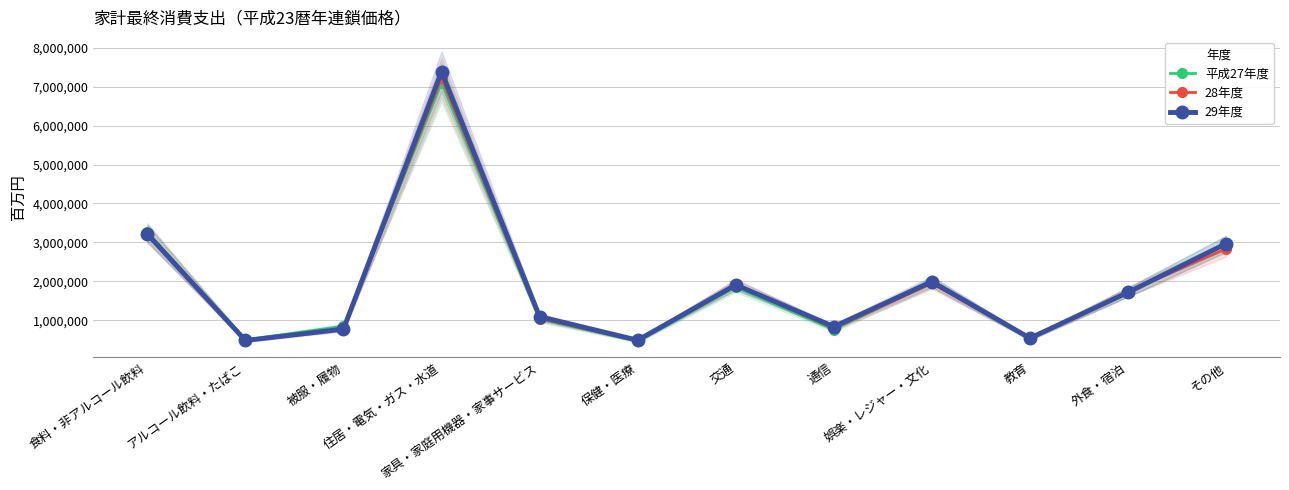

Between which two adjacent categories do 28年度 and 29年度 first intersect?

アルコール飲料・たばこ and 被服・履物